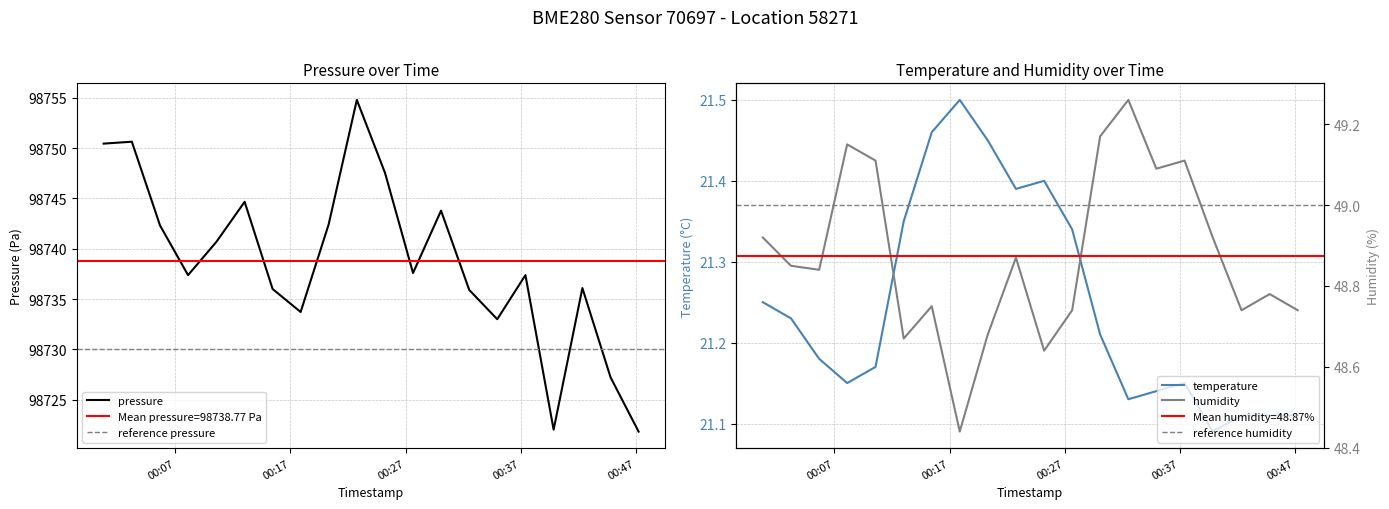

Reading left to right, extract all data points from this chart.

pressure: 98750.4	98750.6	98742.3	98737.4	98740.7	98744.7	98736.0	98733.7	98742.4	98754.8	98747.5	98737.6	98743.8	98735.9	98733.0	98737.4	98722.0	98736.1	98727.2	98721.8
temperature: 21.2	21.2	21.2	21.1	21.2	21.4	21.5	21.5	21.4	21.4	21.4	21.3	21.2	21.1	21.1	21.1	21.1	21.1	21.1	21.1
humidity: 48.9	48.9	48.8	49.1	49.1	48.7	48.8	48.4	48.7	48.9	48.6	48.7	49.2	49.3	49.1	49.1	48.9	48.7	48.8	48.7